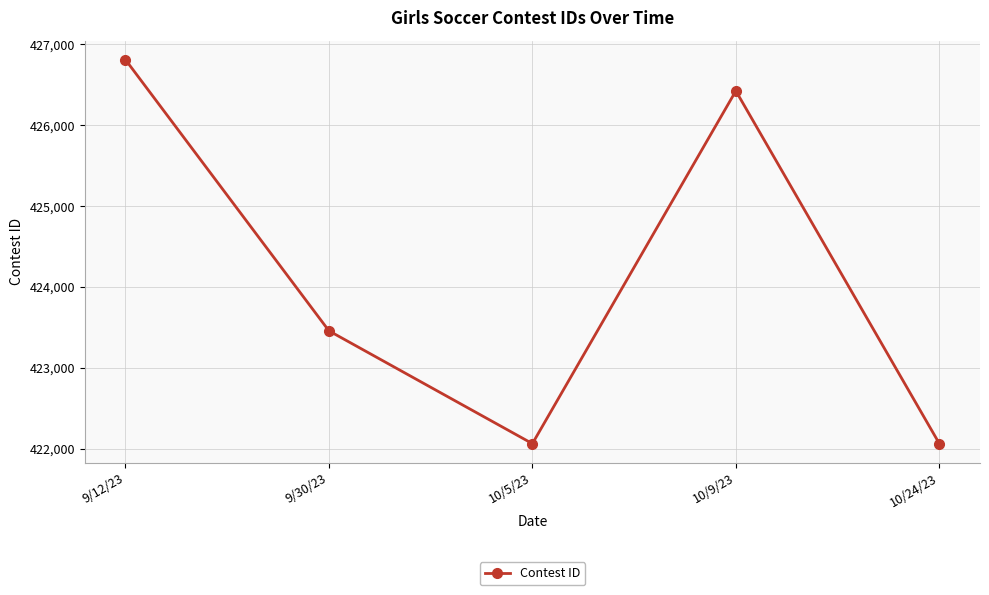

What is the difference between the values at 10/9/23 and 10/24/23?

4361